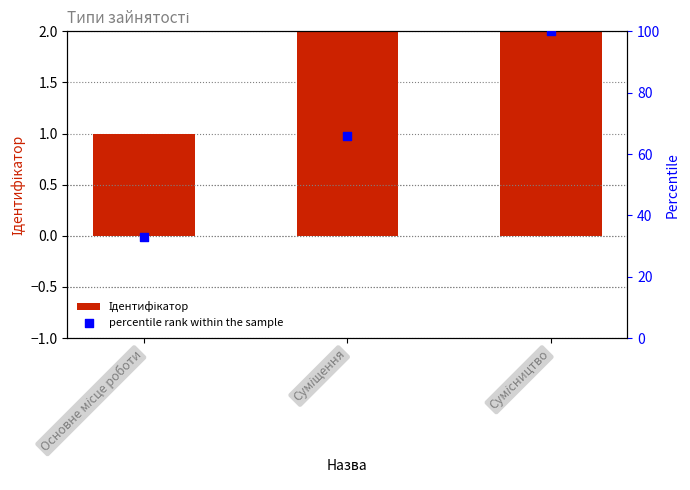

At which category is the sum across all series the highest?

Сумісництво